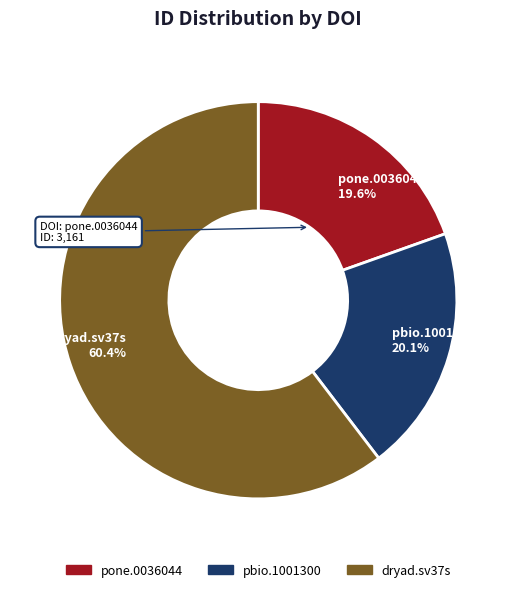

Which category accounts for the majority?

dryad.sv37s